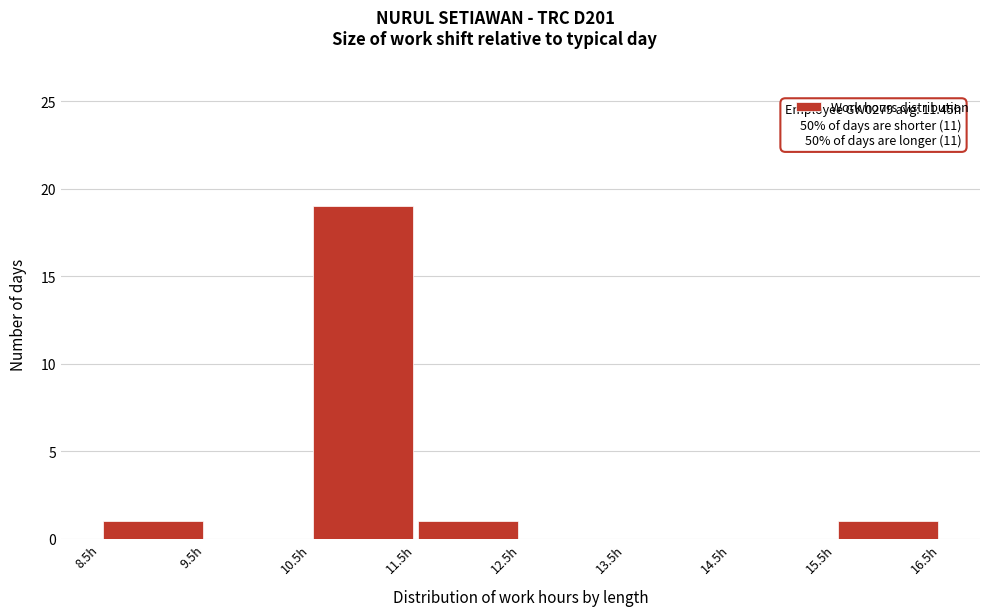

Which range on the x-axis has the tallest bar?

10.5 to 11.5